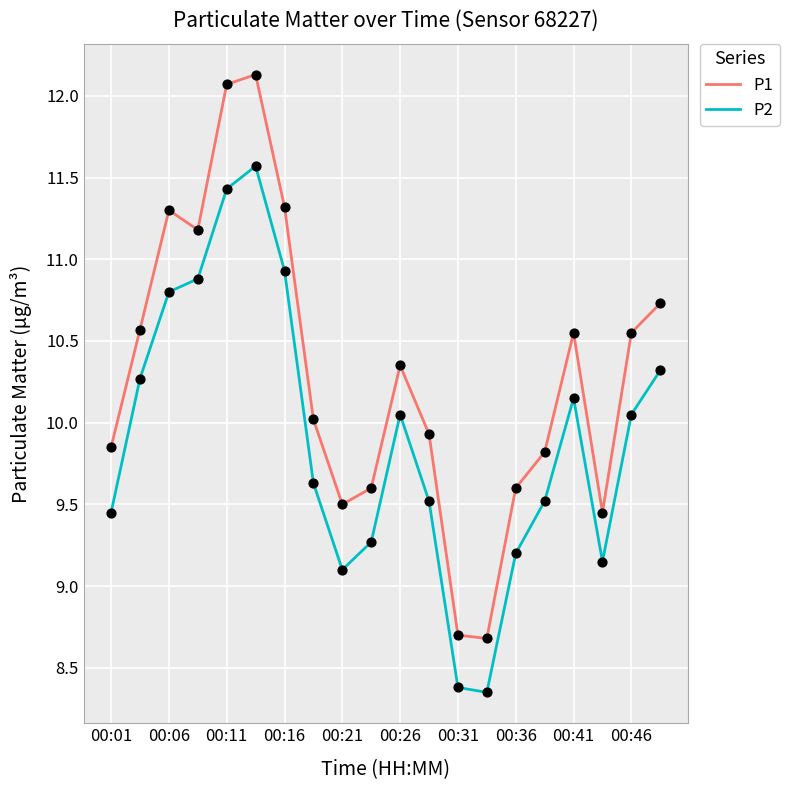

Which series has the largest range (max minus min)?

P1